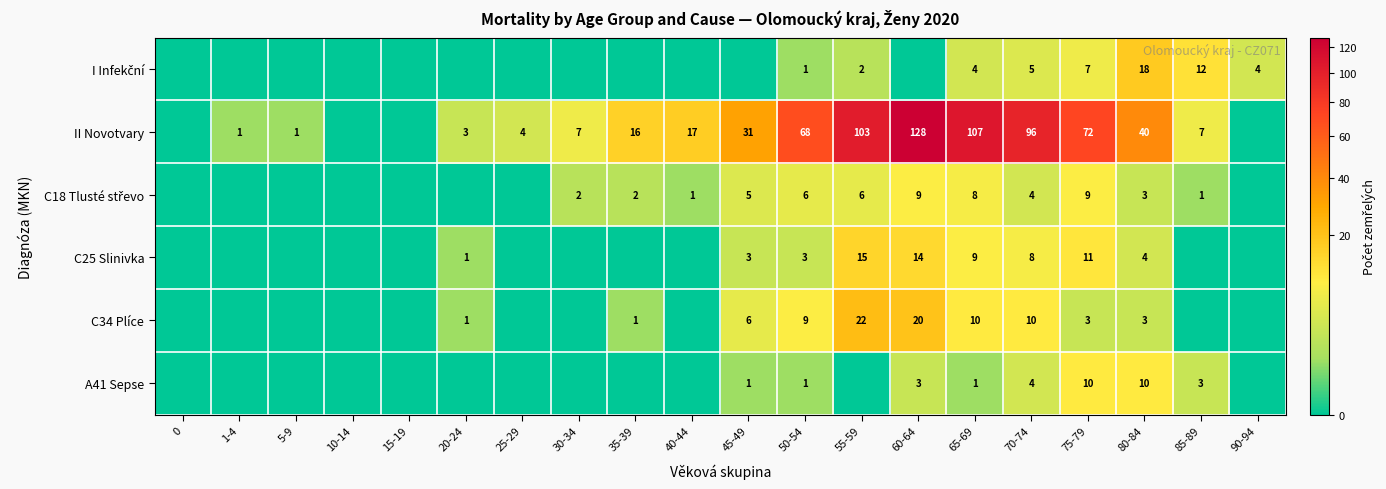

Is the value of C34 Plíce at 65-69 greater than the value of A41 Sepse at 70-74?

Yes